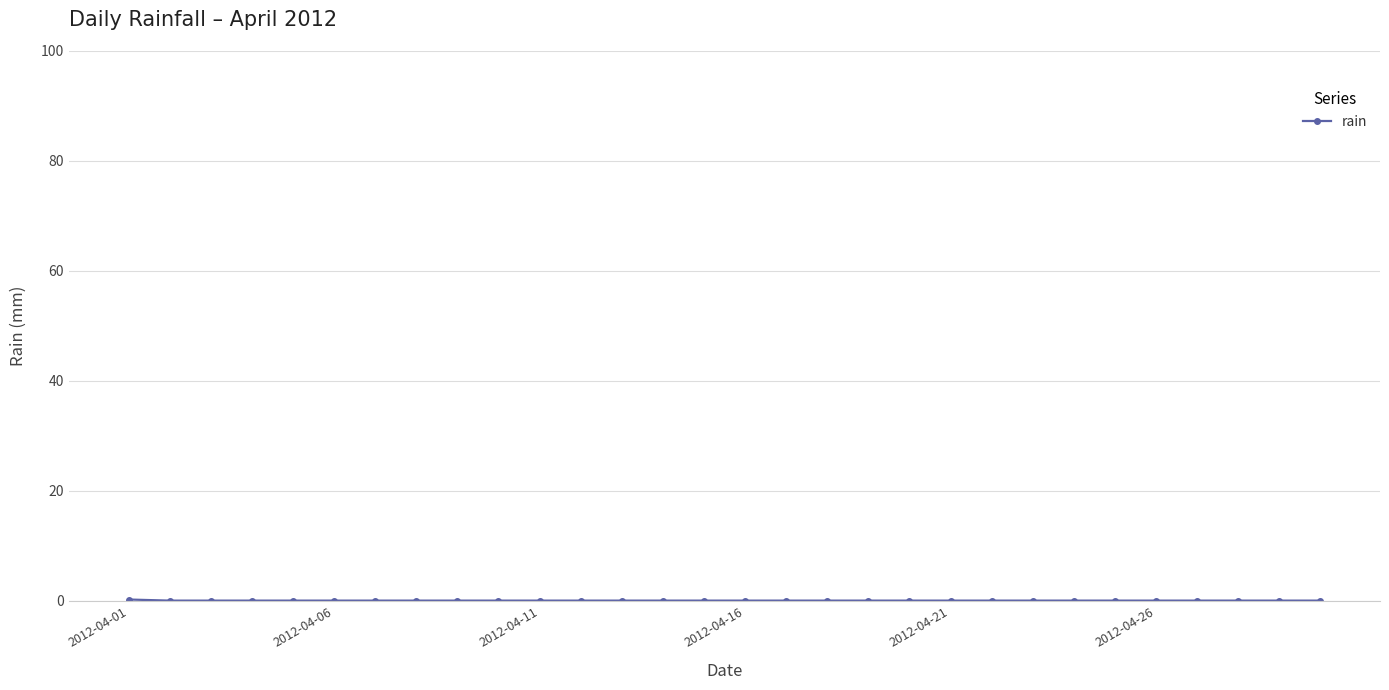

What is the maximum value shown in the chart?

0.2